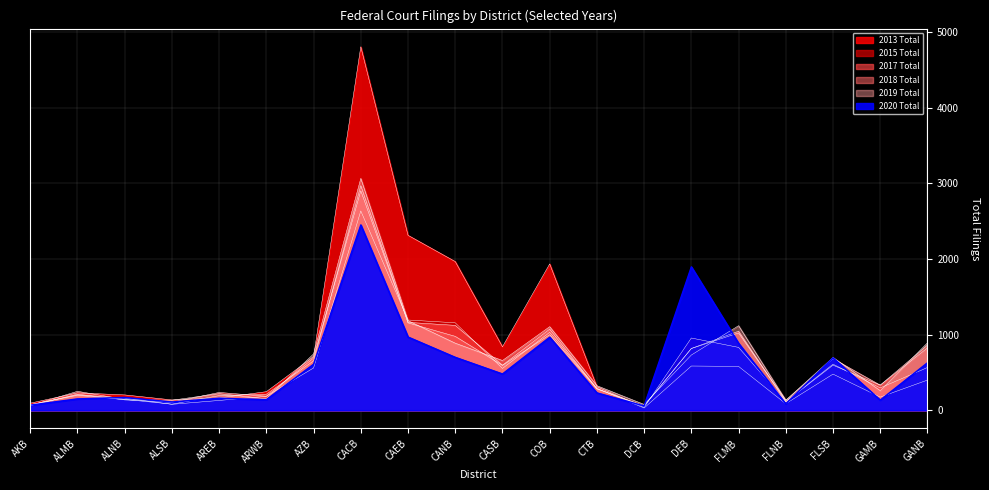

How many data points in 2017 Total are above 596?

8